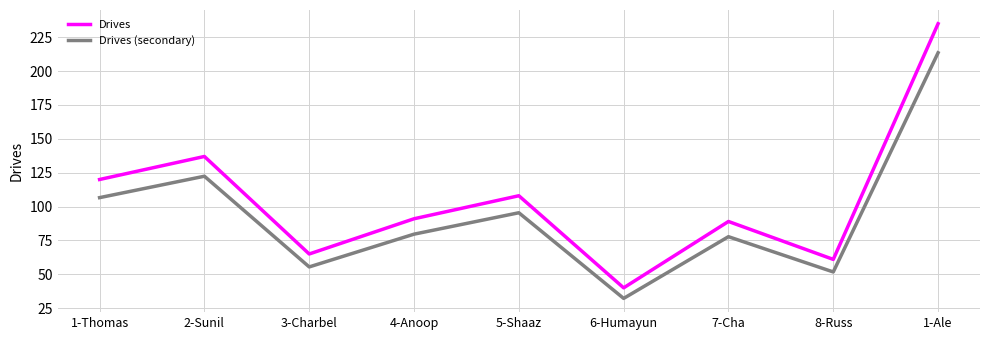

Is it true that Drives (secondary) equals 20.3 at 3-Charbel?

False